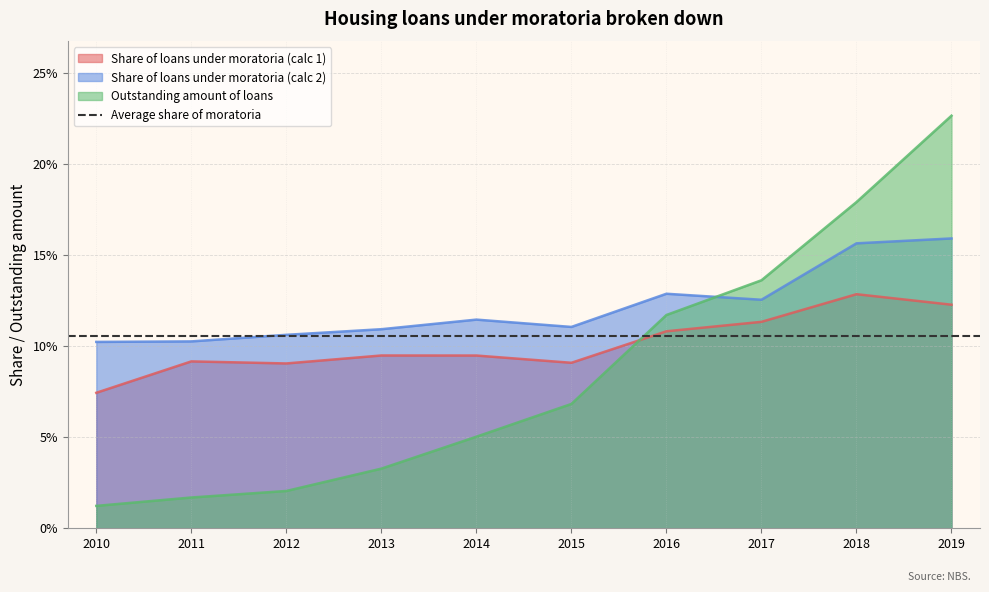

Between 2014 and 2019, which series saw the biggest shift?

Outstanding amount of loans